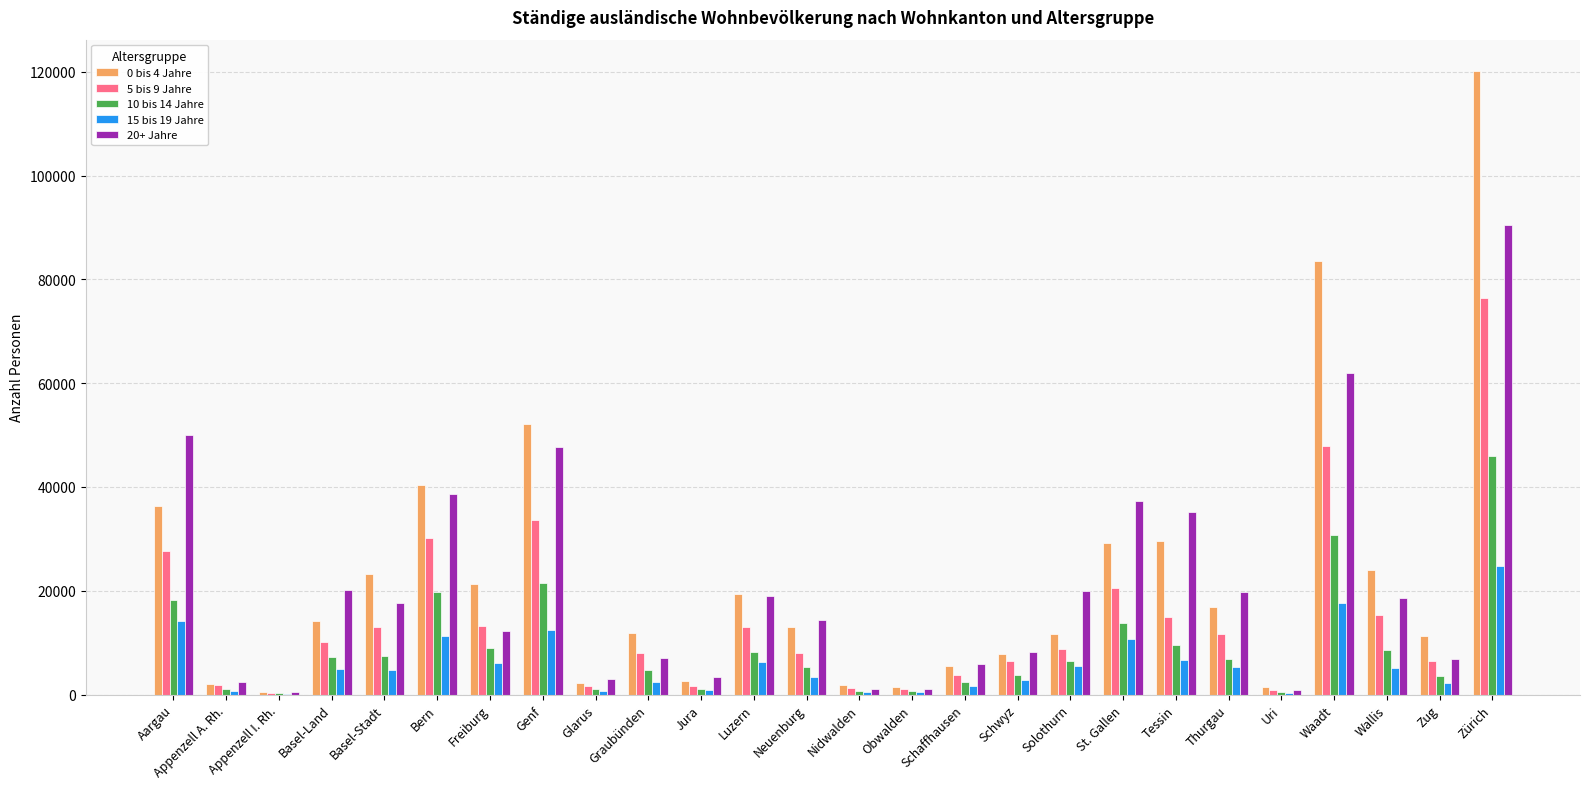

Which category has the highest value in the 20+ Jahre series?

Zürich